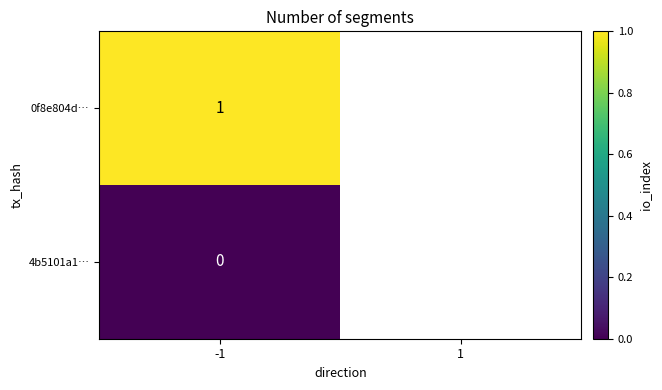

Count the number of categories in the chart.

2